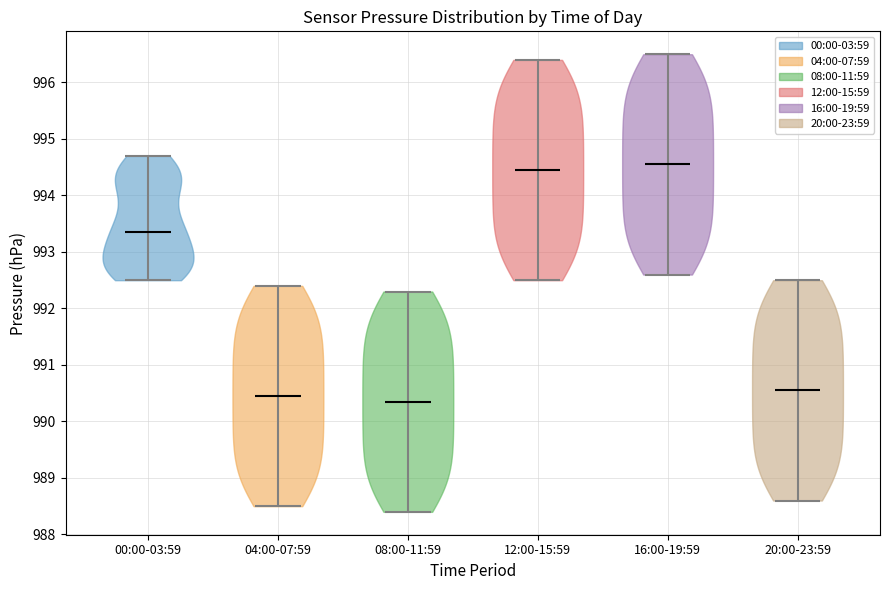

Reading left to right, read every violin against the y-axis: where its median line is, and the lowest and highest points it reaches. The values are not printed on the chart, so give them approximately, as read against the axis.

00:00-03:59: median line 993.4, lowest point 992.5, highest point 994.7
04:00-07:59: median line 990.5, lowest point 988.5, highest point 992.4
08:00-11:59: median line 990.4, lowest point 988.4, highest point 992.3
12:00-15:59: median line 994.5, lowest point 992.5, highest point 996.4
16:00-19:59: median line 994.6, lowest point 992.6, highest point 996.5
20:00-23:59: median line 990.6, lowest point 988.6, highest point 992.5